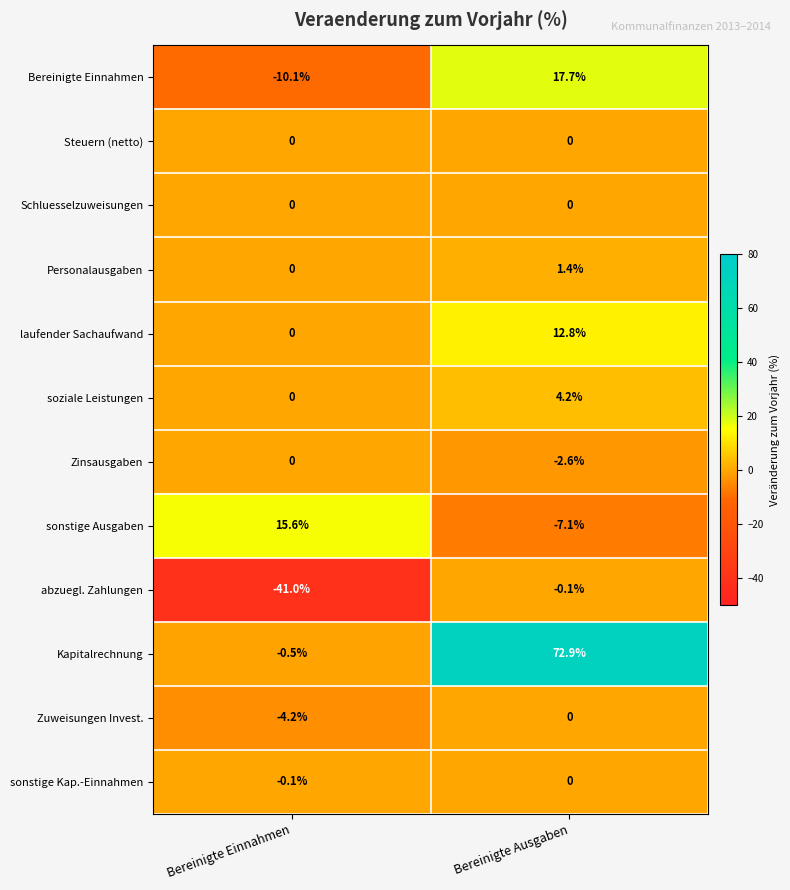

At how many categories does at least one series exceed 33?

1